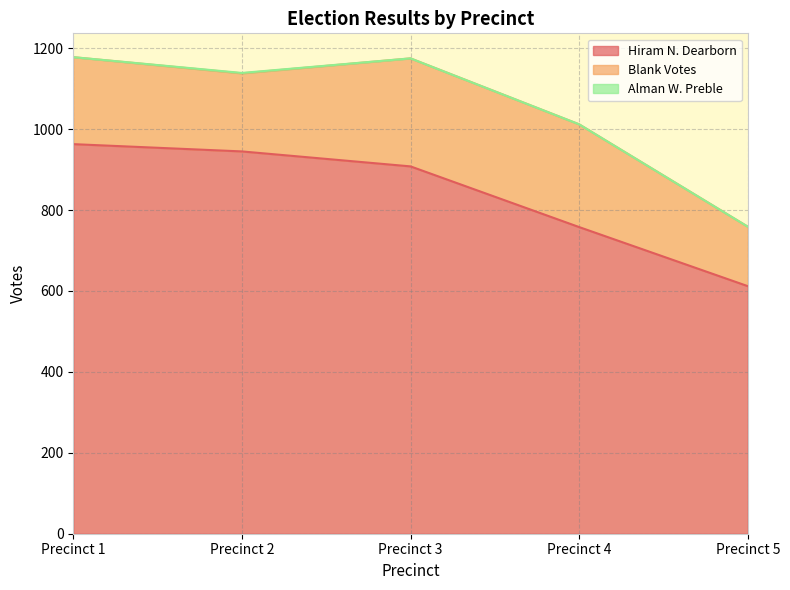

What is the approximate value of Blank Votes at Precinct 5, to the nearest 5?

145